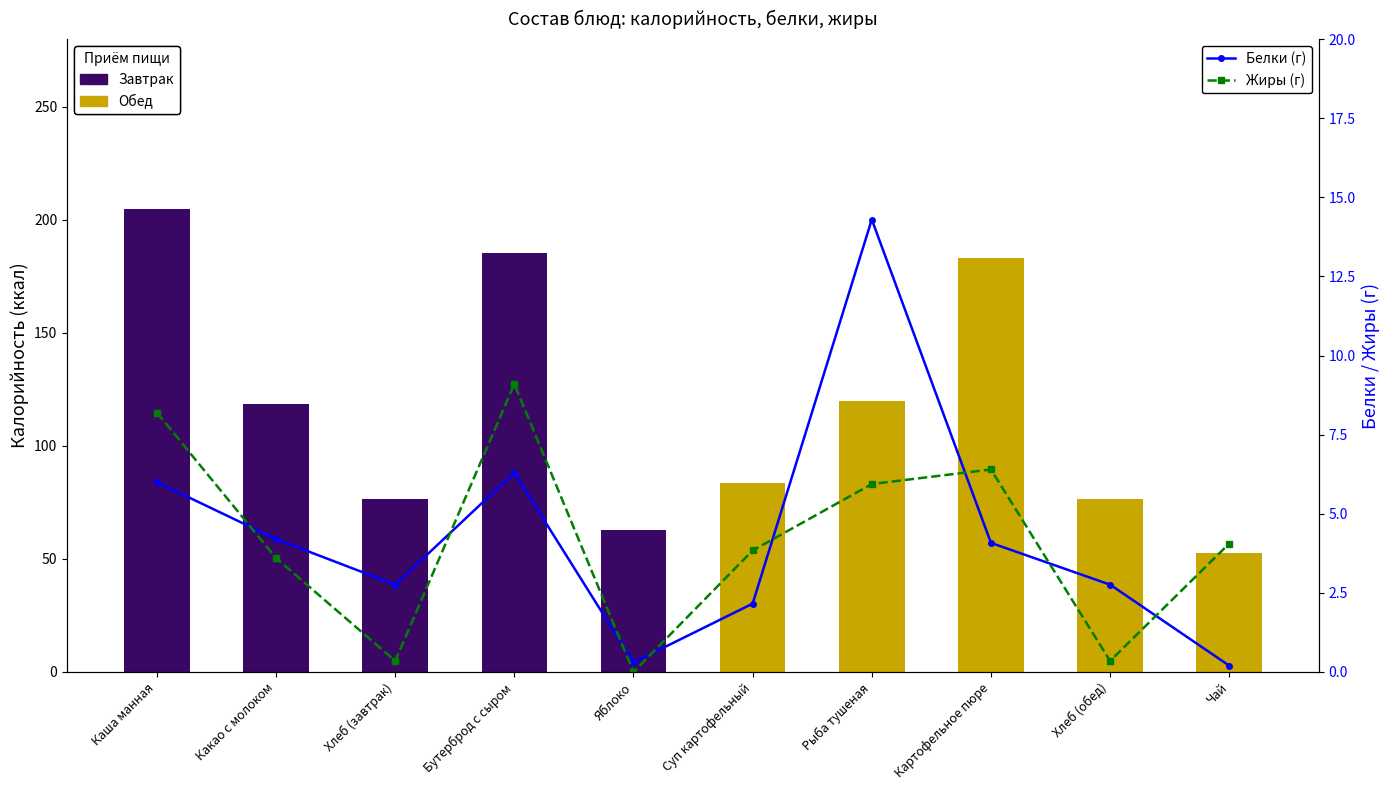

At Каша манная, list the series in order from largest to smallest.

Жиры (г), Белки (г)